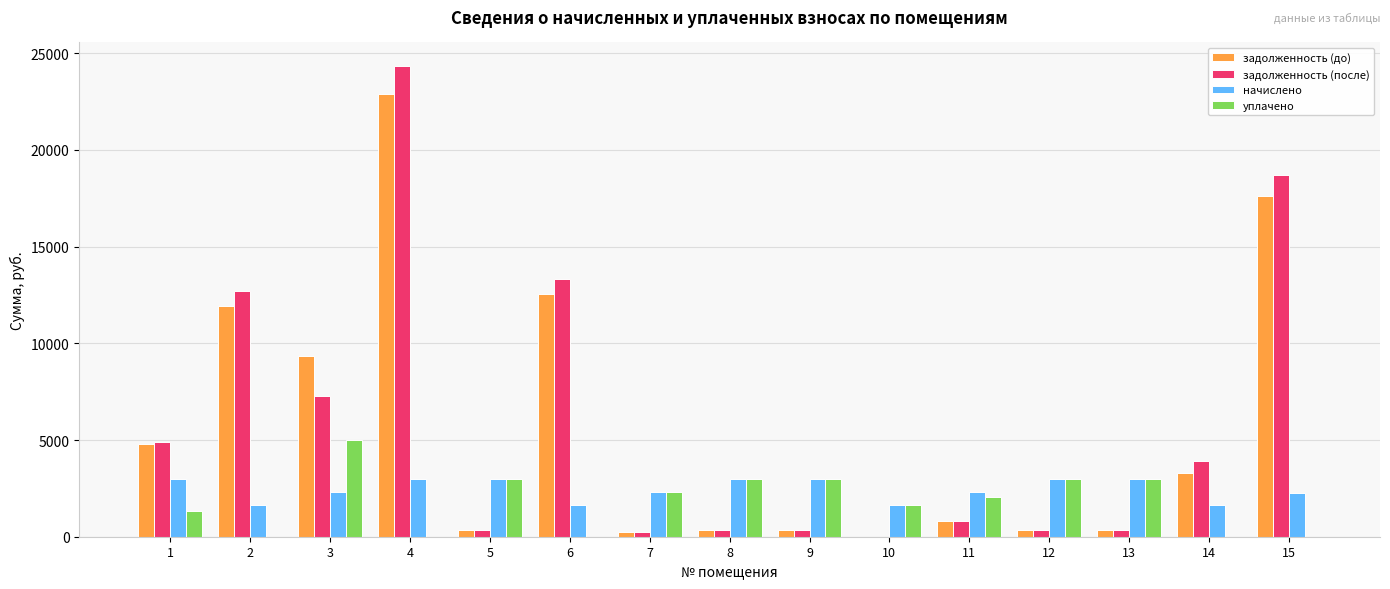

The value of уплачено at 14 is 1935.6. True or false?

False